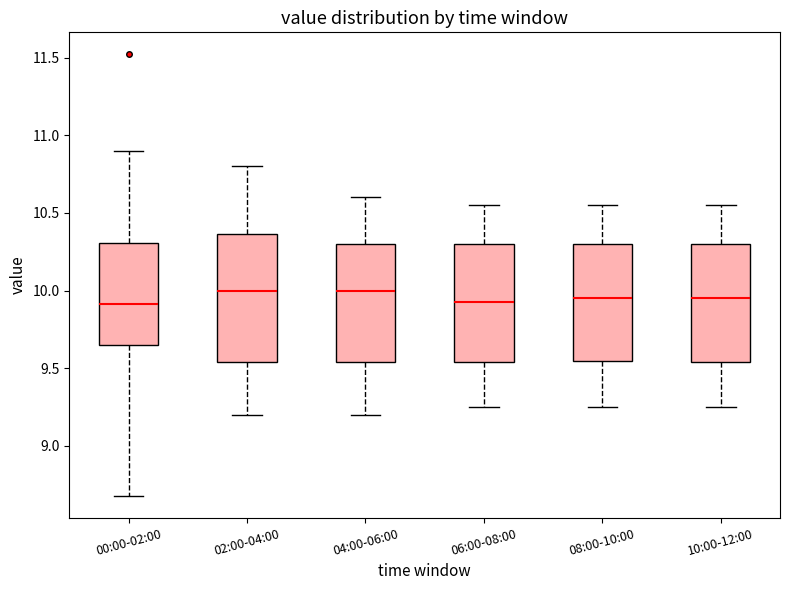

Reading left to right, transcribe this box plot: for each box, give where its median line is, the range the box spans, and where its two whiskers end, as read against the y-axis. The values are not printed on the chart, so give them approximately, as read against the axis.

00:00-02:00: median 9.90, box 9.65 to 10.30, whiskers 8.70 to 10.90
02:00-04:00: median 10.00, box 9.55 to 10.35, whiskers 9.20 to 10.80
04:00-06:00: median 10.00, box 9.55 to 10.30, whiskers 9.20 to 10.60
06:00-08:00: median 9.95, box 9.55 to 10.30, whiskers 9.25 to 10.55
08:00-10:00: median 9.95, box 9.55 to 10.30, whiskers 9.25 to 10.55
10:00-12:00: median 9.95, box 9.55 to 10.30, whiskers 9.25 to 10.55